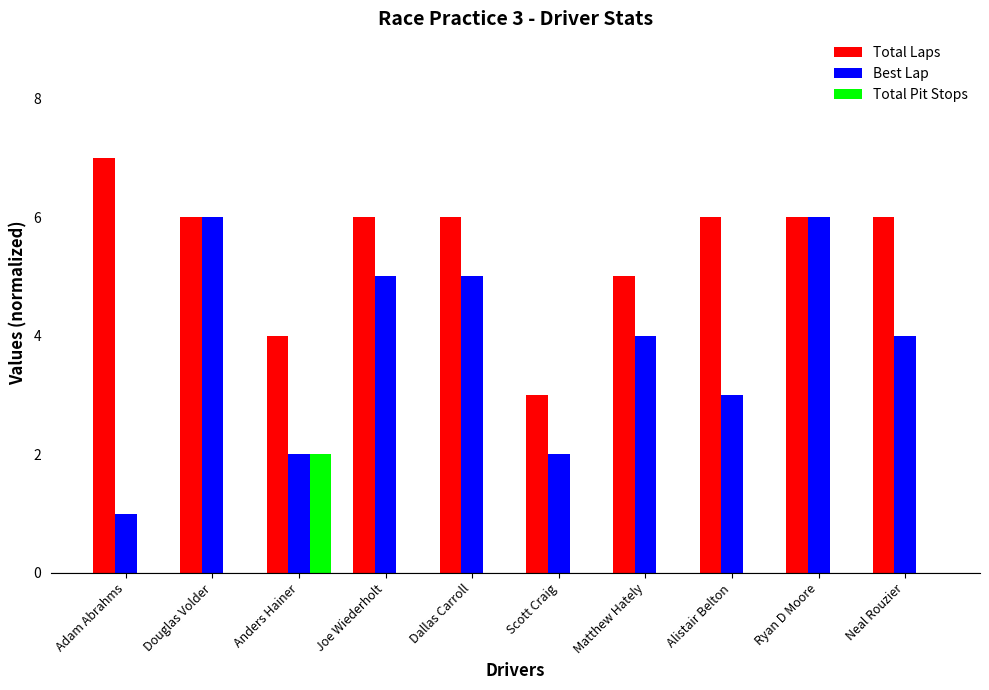

What are all the series names shown in the legend?

Total Laps, Best Lap, Total Pit Stops